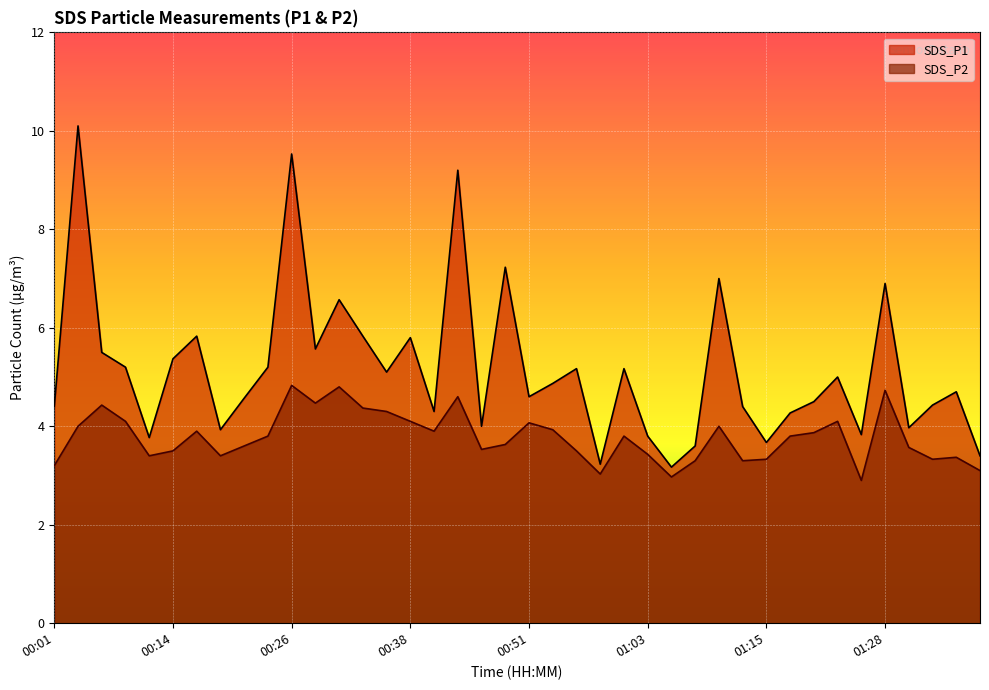

What is the label of the 3rd point from the right?

01:33